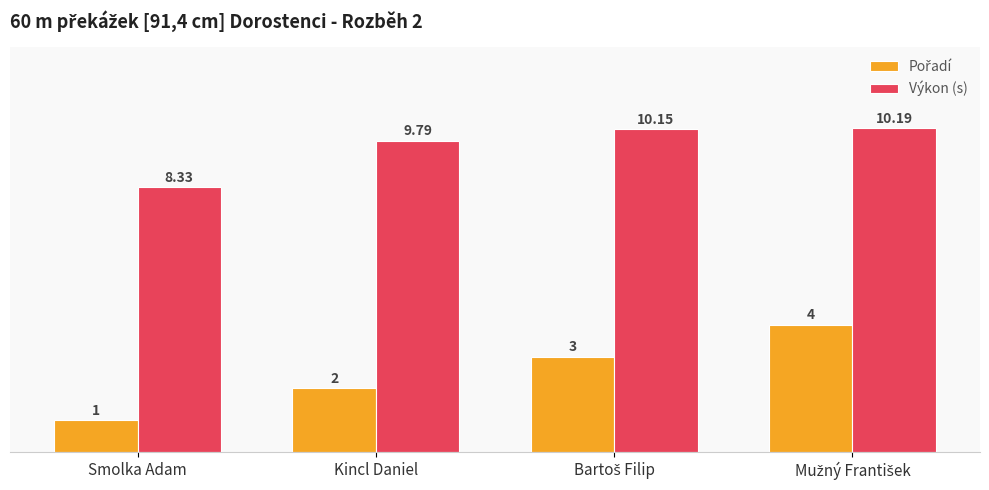

At which label does Výkon (s) reach its minimum?

Smolka Adam